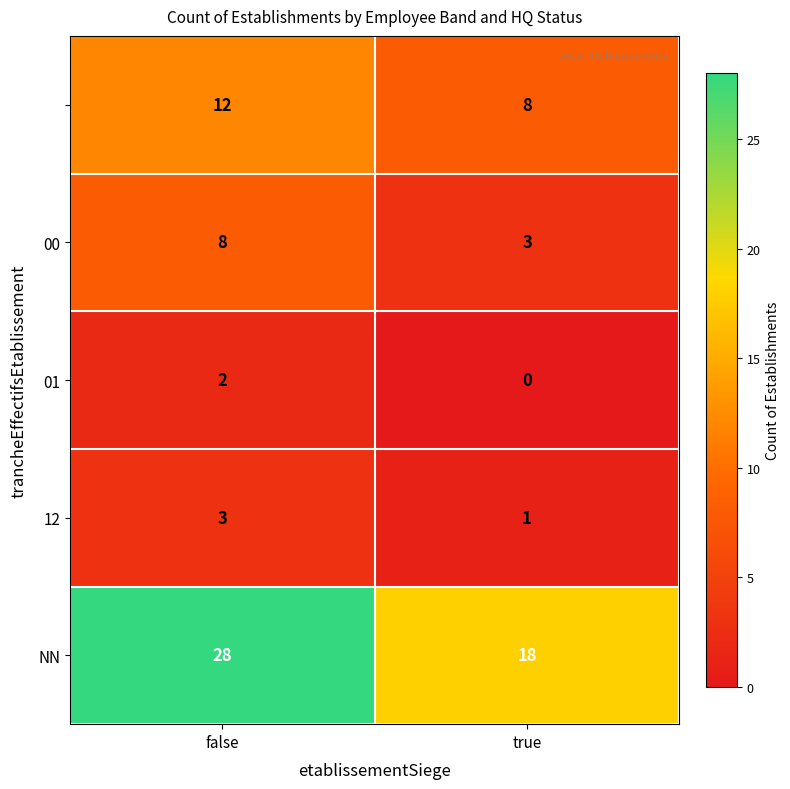

What is the difference between the highest and lowest values at false?

26